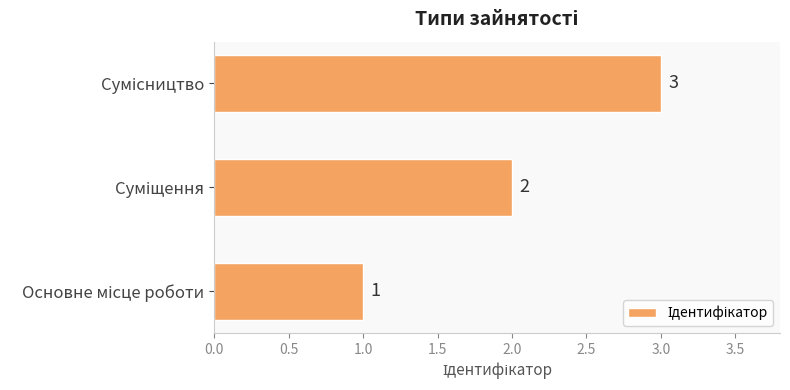

Count the values in the range 1 to 3.

3